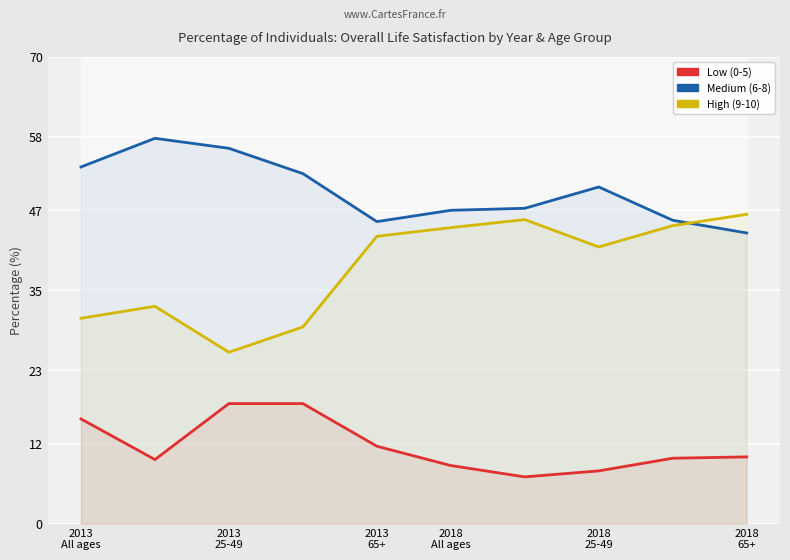

True or false: Low (0-5) and High (9-10) cross at least once.

False